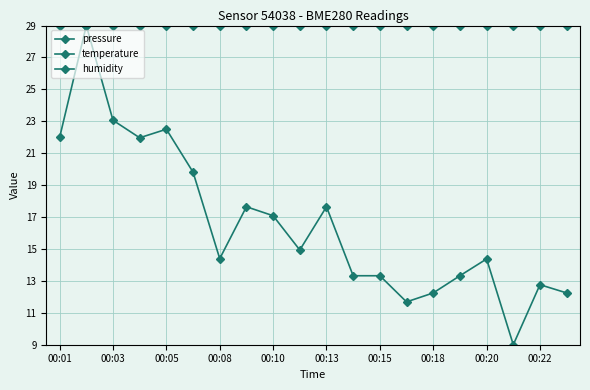

True or false: temperature has a value of -3.5 at 00:05.

True